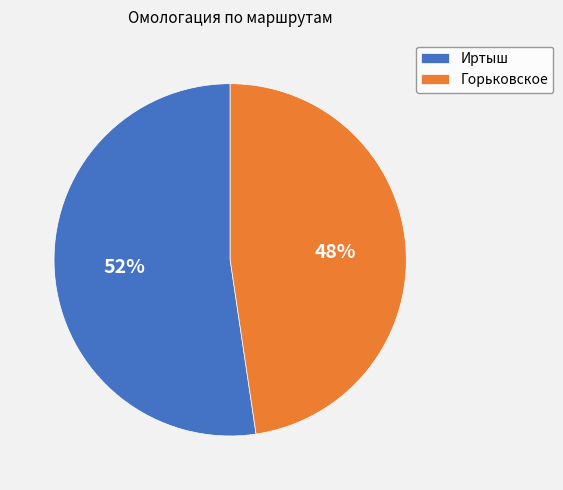

Does any single category account for the majority?

Yes